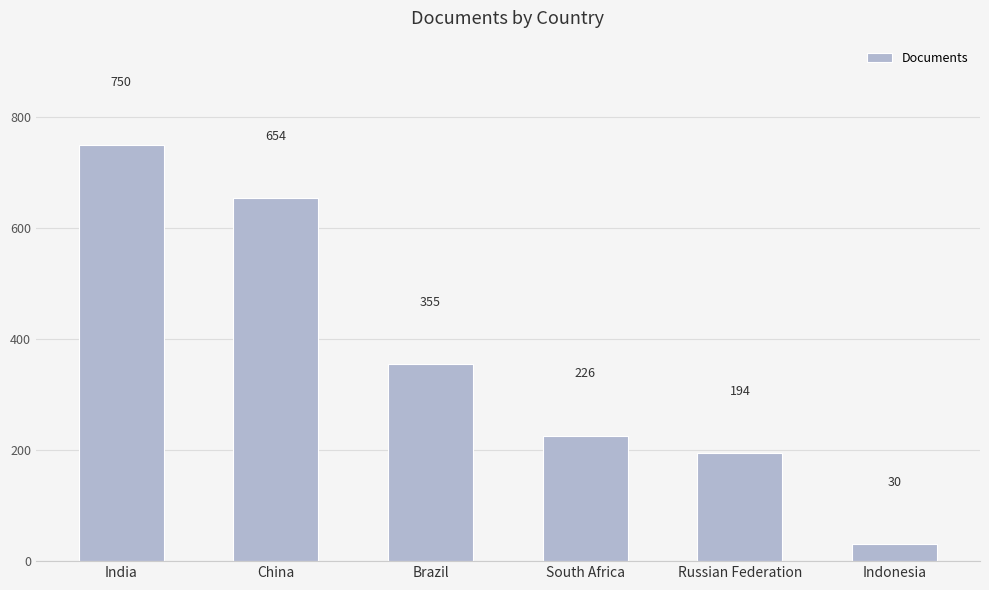

What is the sum of the values at South Africa and Brazil?

581